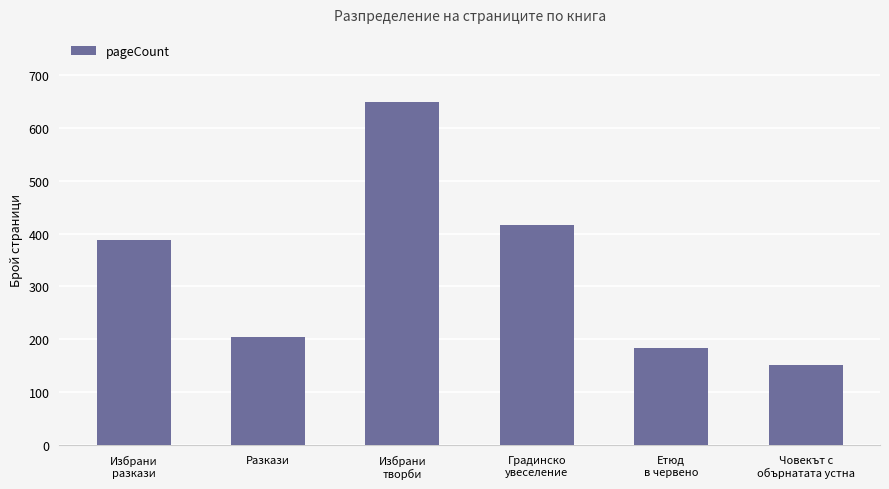

Reading left to right, list all the values displayed in this chart.

Избрани
разкази=388	Разкази=204	Избрани
творби=648	Градинско
увеселение=416	Етюд
в червено=184	Човекът с
обърнатата устна=152